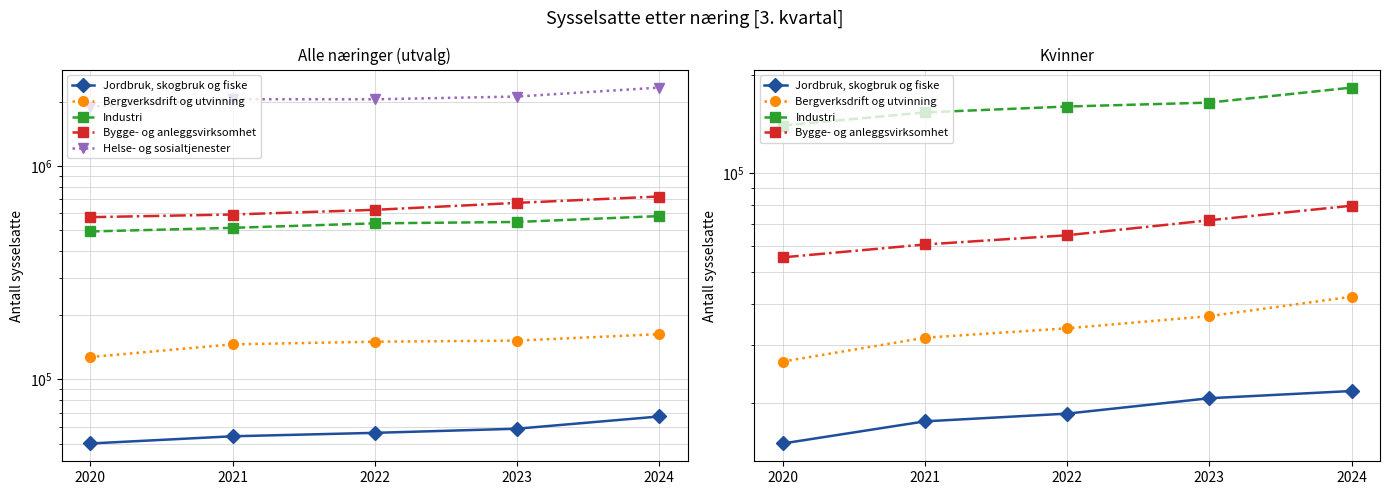

Is it true that Industri equals 159911.6 at 2022?

True